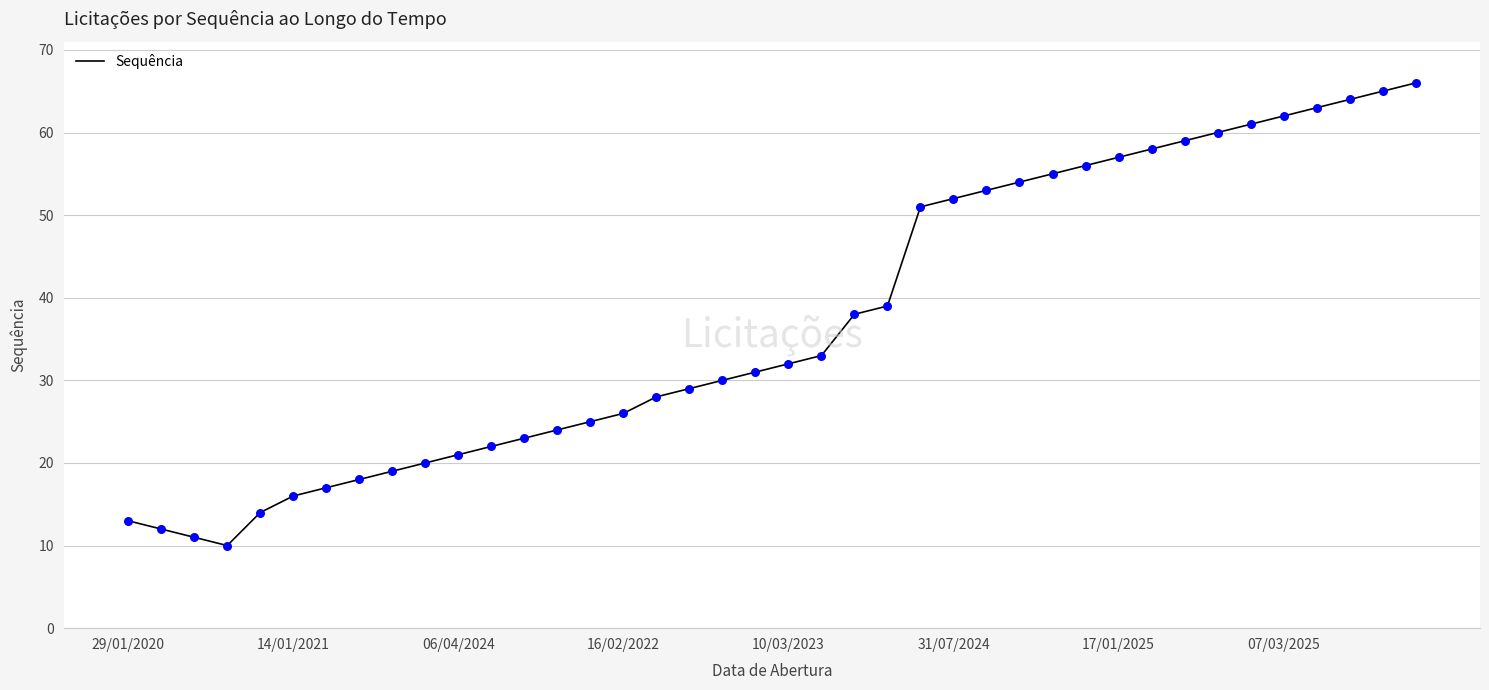

What is the minimum value shown in the chart?

10